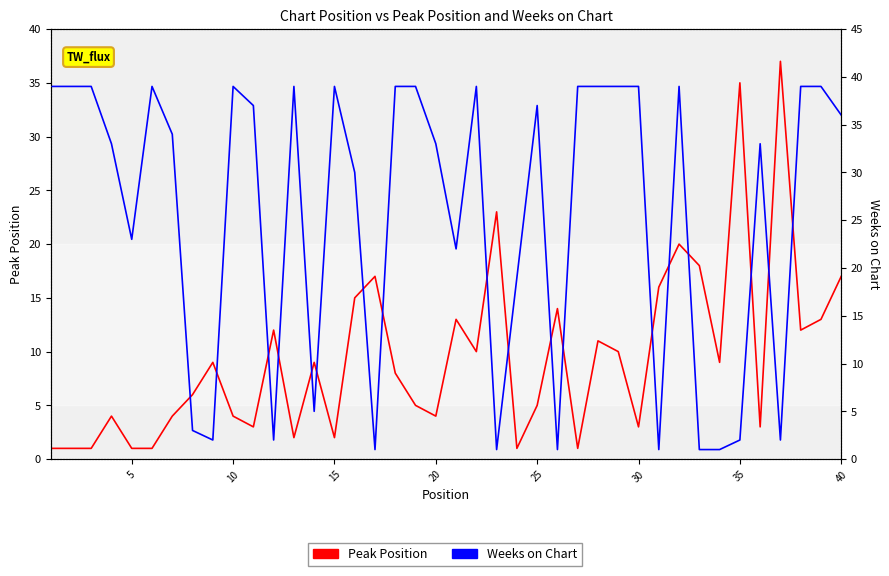

What are all the series names shown in the legend?

Peak Position, Weeks on Chart